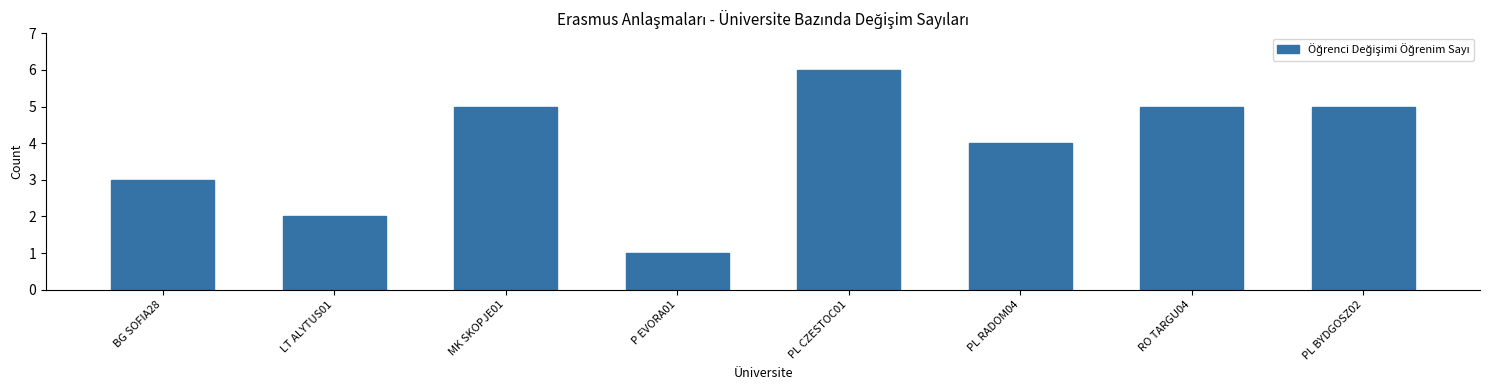

Reading left to right, extract all data points from this chart.

BG SOFIA28=3	LT ALYTUS01=2	MK SKOPJE01=5	P EVORA01=1	PL CZESTOC01=6	PL RADOM04=4	RO TARGU04=5	PL BYDGOSZ02=5